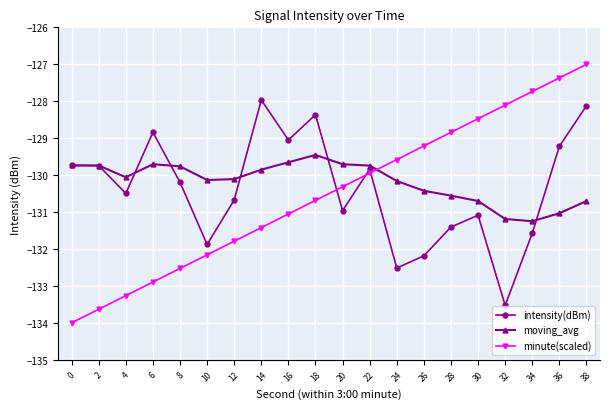

What is the difference between the intensity(dBm) values at 34 and 20?

0.6